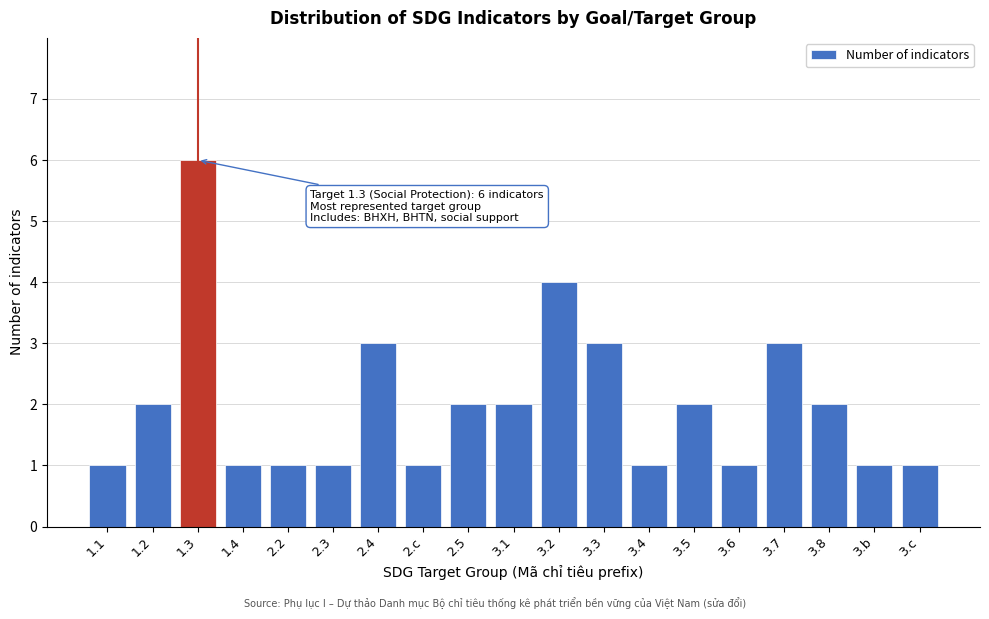

Reading left to right, what are all the values shown in this chart?

1.1=1	1.2=2	1.3=6	1.4=1	2.2=1	2.3=1	2.4=3	2.c=1	2.5=2	3.1=2	3.2=4	3.3=3	3.4=1	3.5=2	3.6=1	3.7=3	3.8=2	3.b=1	3.c=1